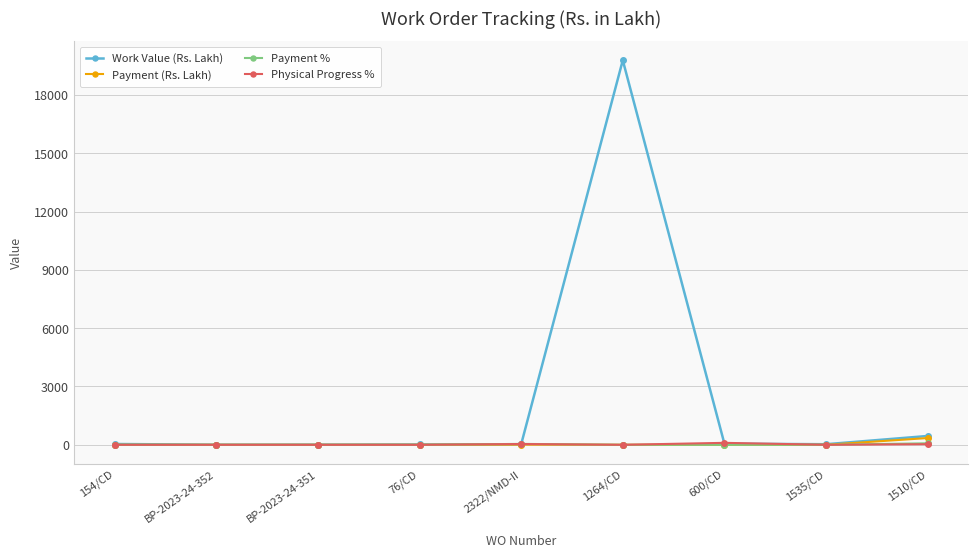

How many lines are shown in the chart?

4